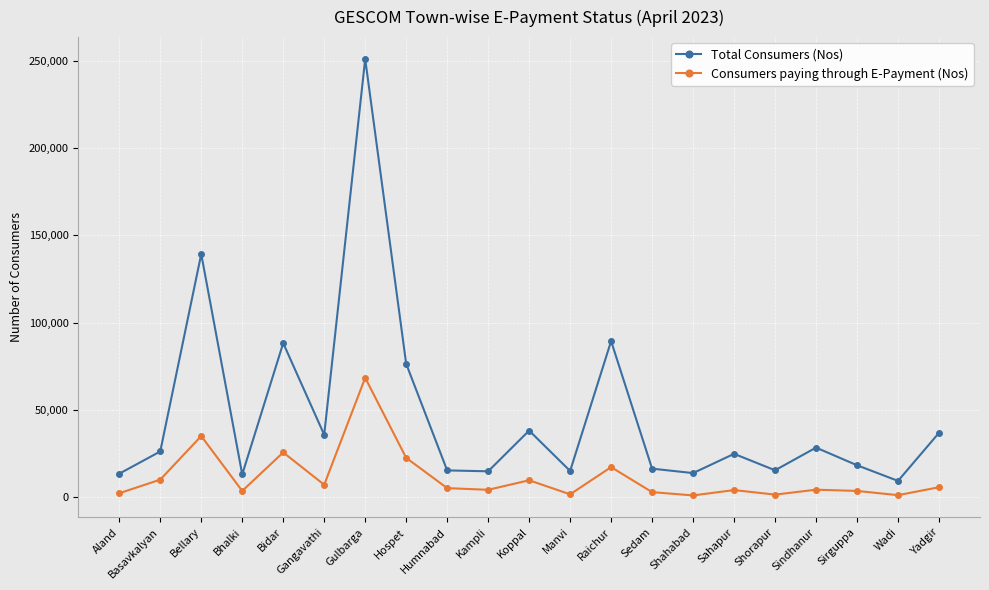

What is the maximum value shown in the chart?

251341